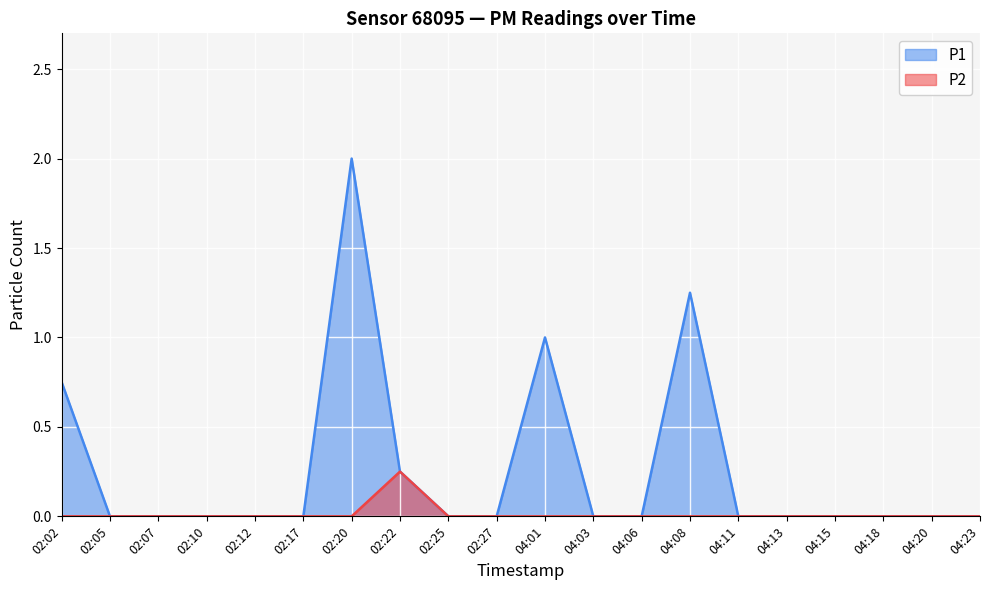

True or false: P2 and P1 cross at least once.

False